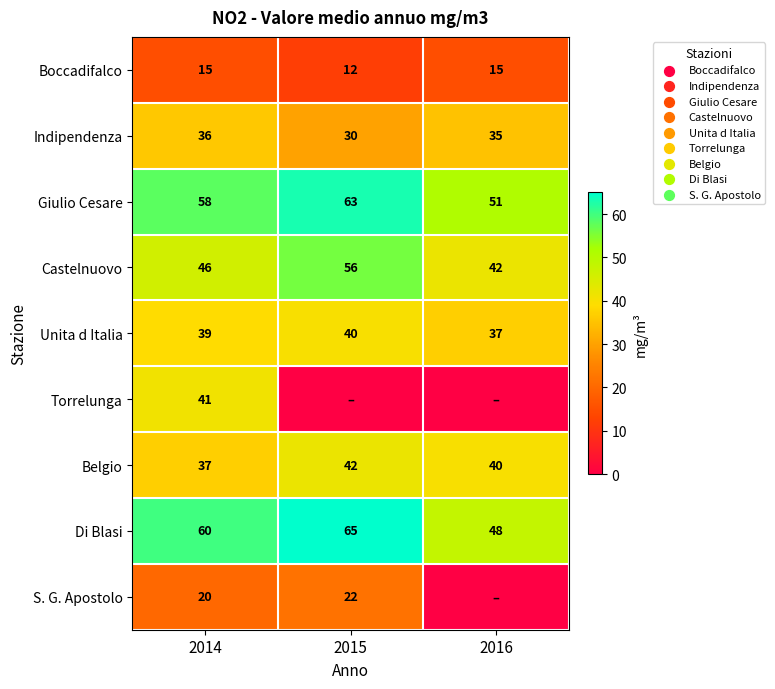

At which category does the chart reach its minimum across all series?

2015